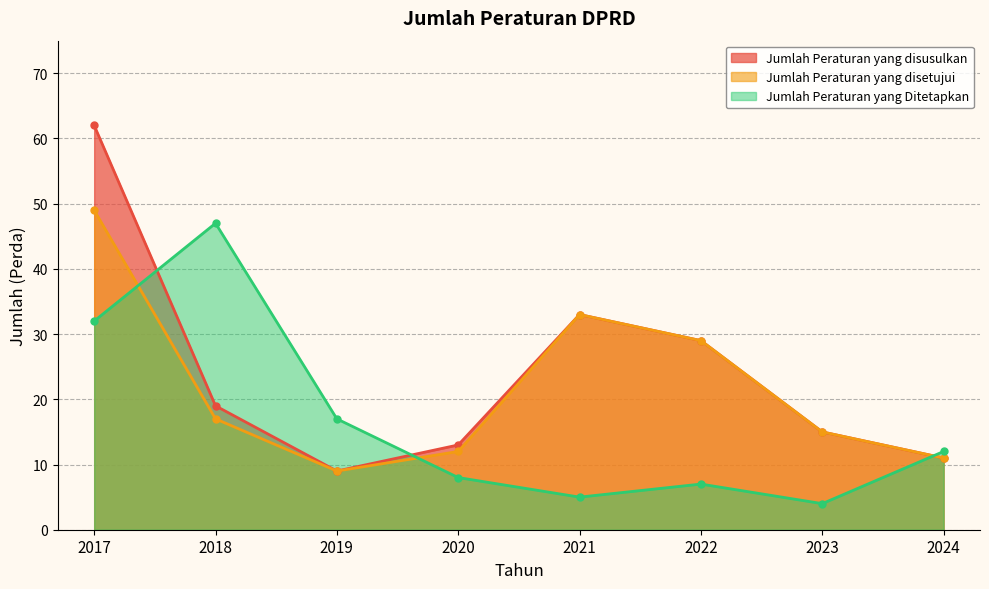

Count the number of categories in the chart.

8